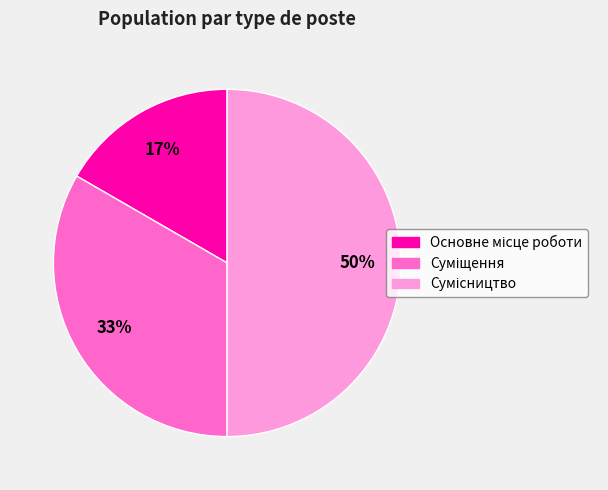

To the nearest percent, what is the difference between the largest and smallest slice percentages?

33%